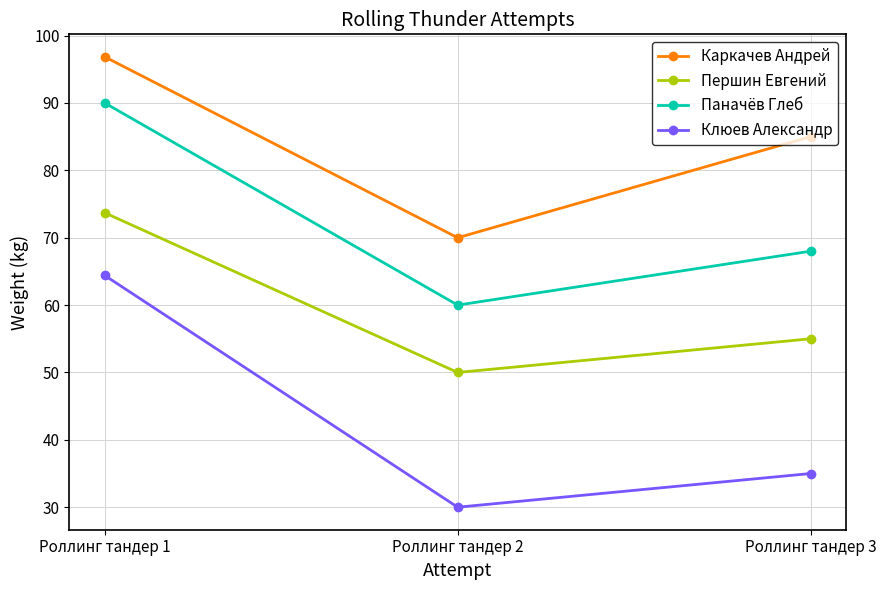

How many values in the Каркачев Андрей series are below 85?

1